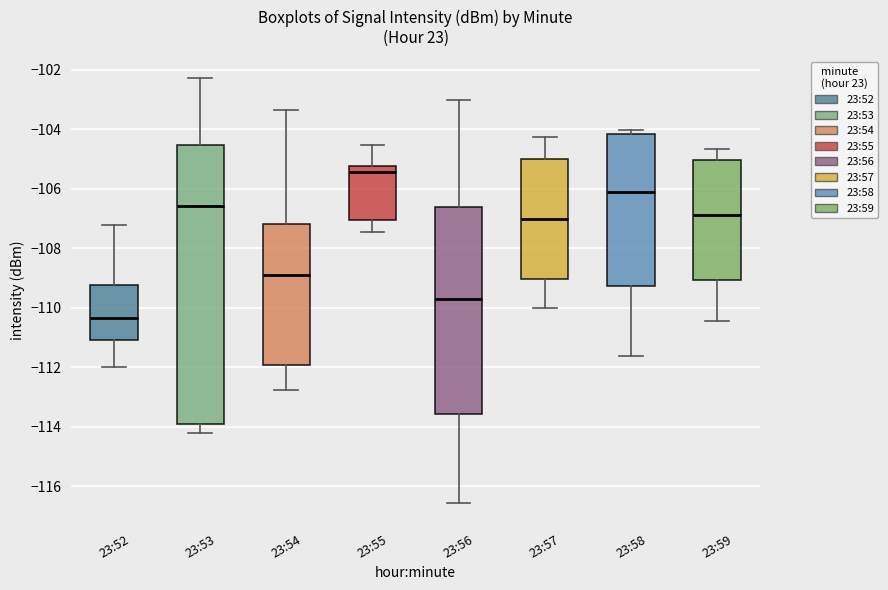

Which box is the tallest, from its lower edge to its upper edge?

23:53